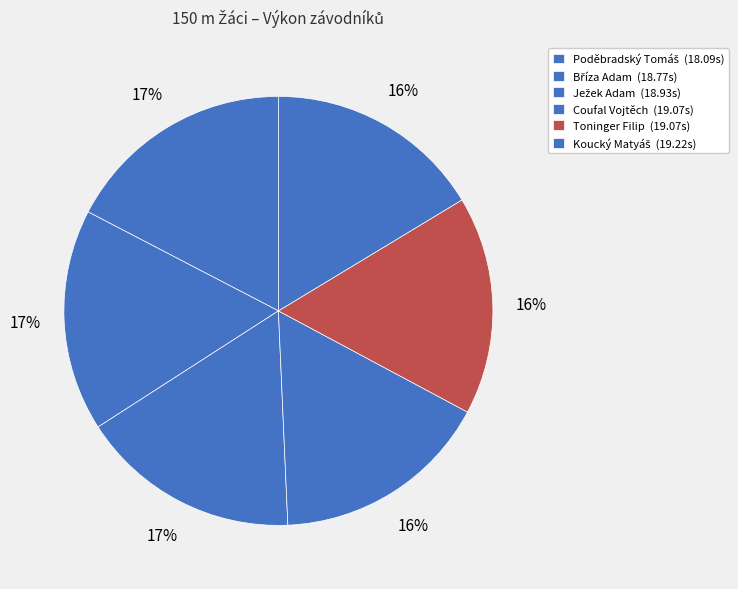

How many slices are in this pie chart?

6